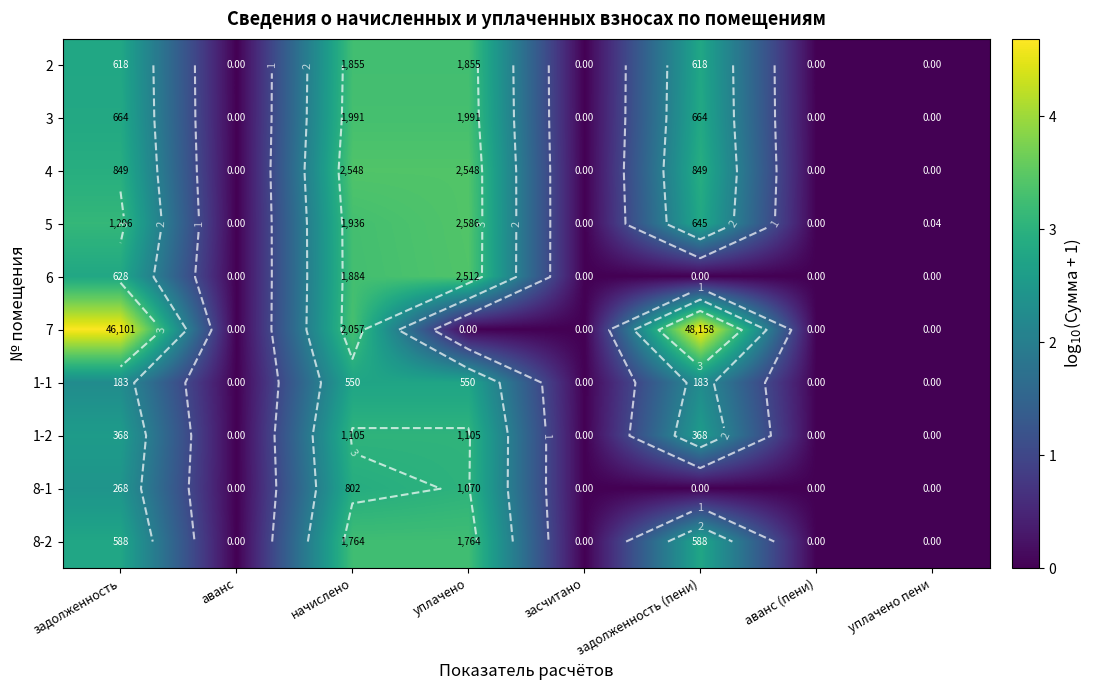

What is the average value of the 8-2 series?

1.5